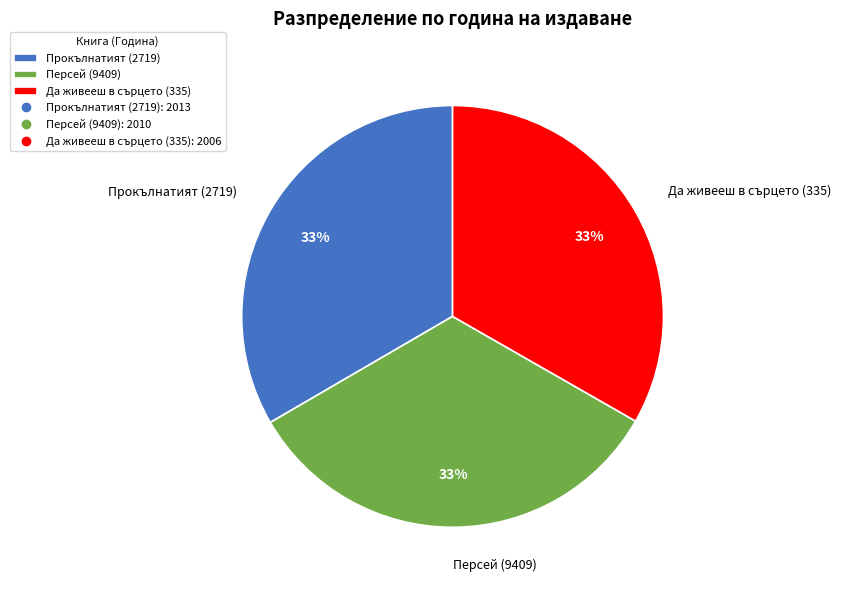

Is the sum of Прокълнатият (2719) and Персей (9409) greater than half?

Yes